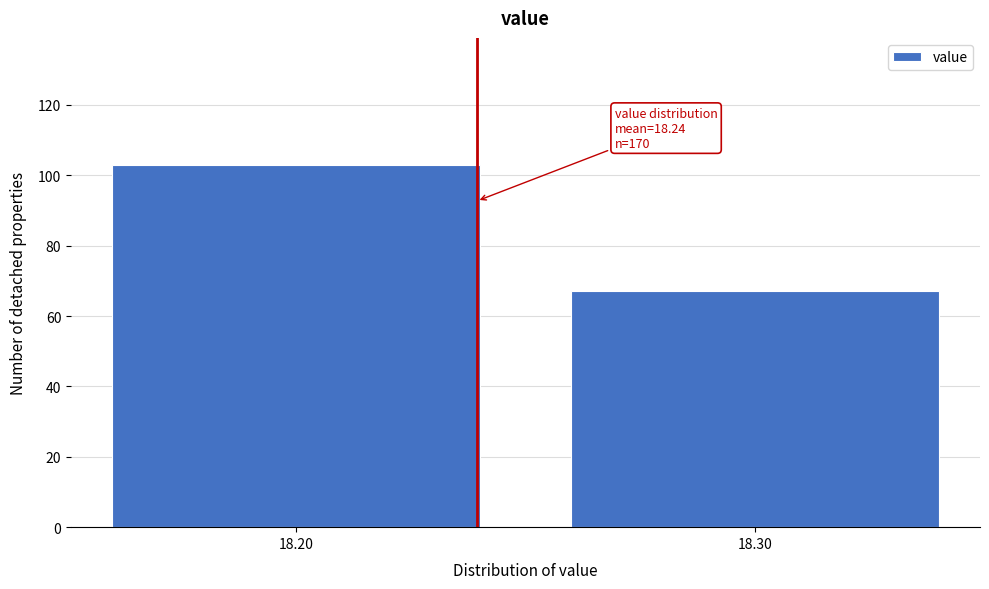

Reading right to left, extract all data points from this chart.

18.30=67	18.20=103